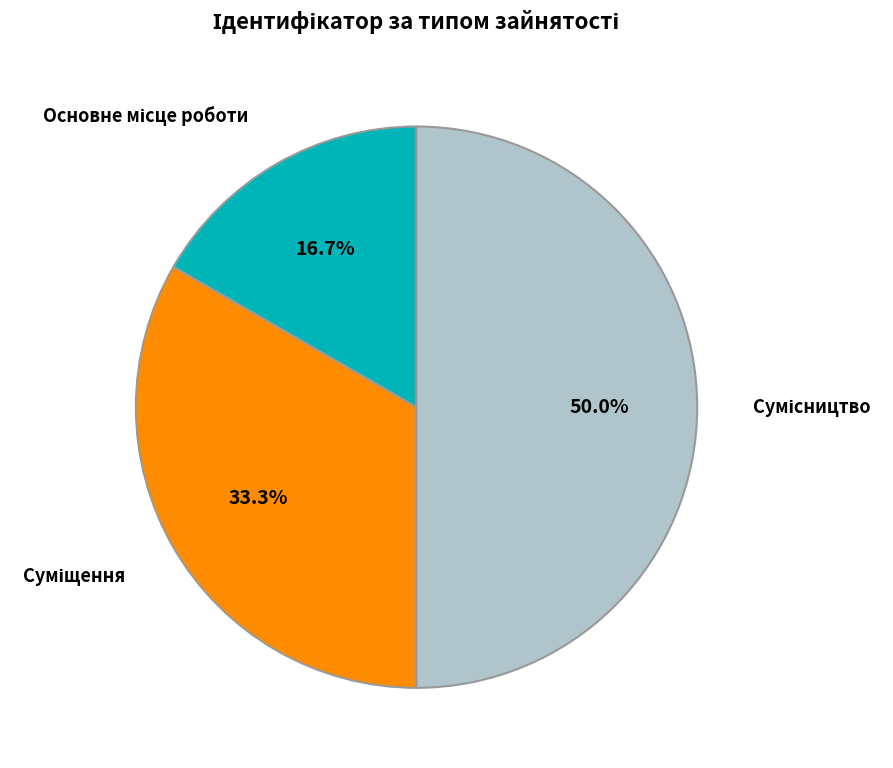

Count the number of slices in the pie.

3